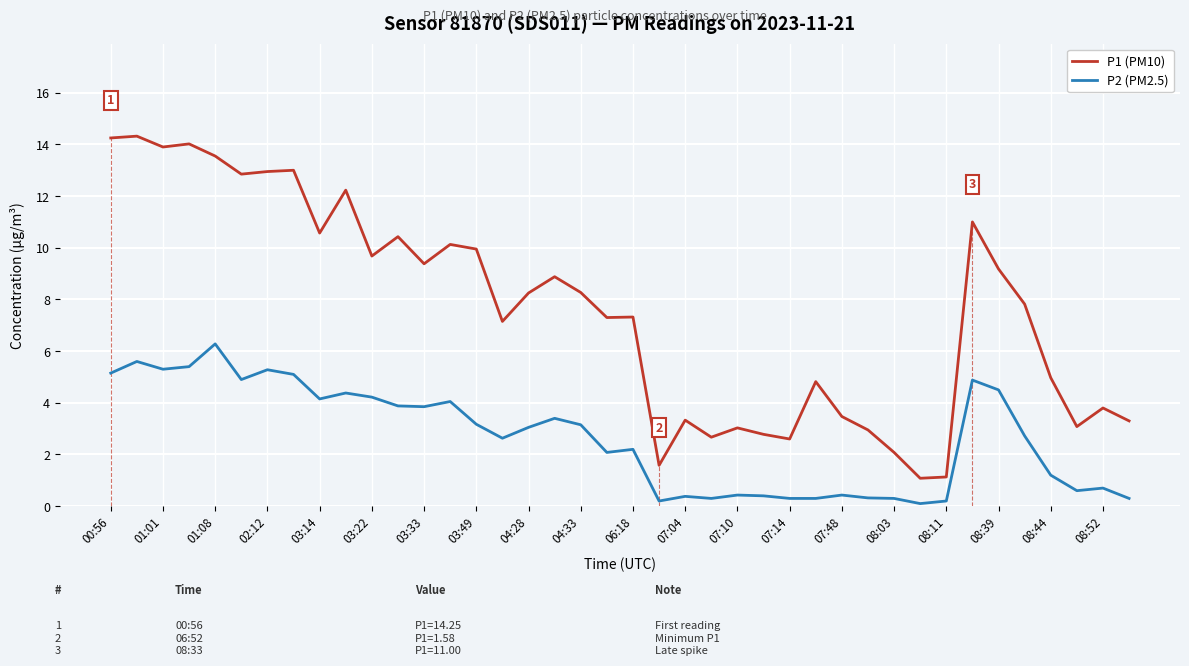

True or false: P1 (PM10) has more than 2 points higher than both neighbors.

True